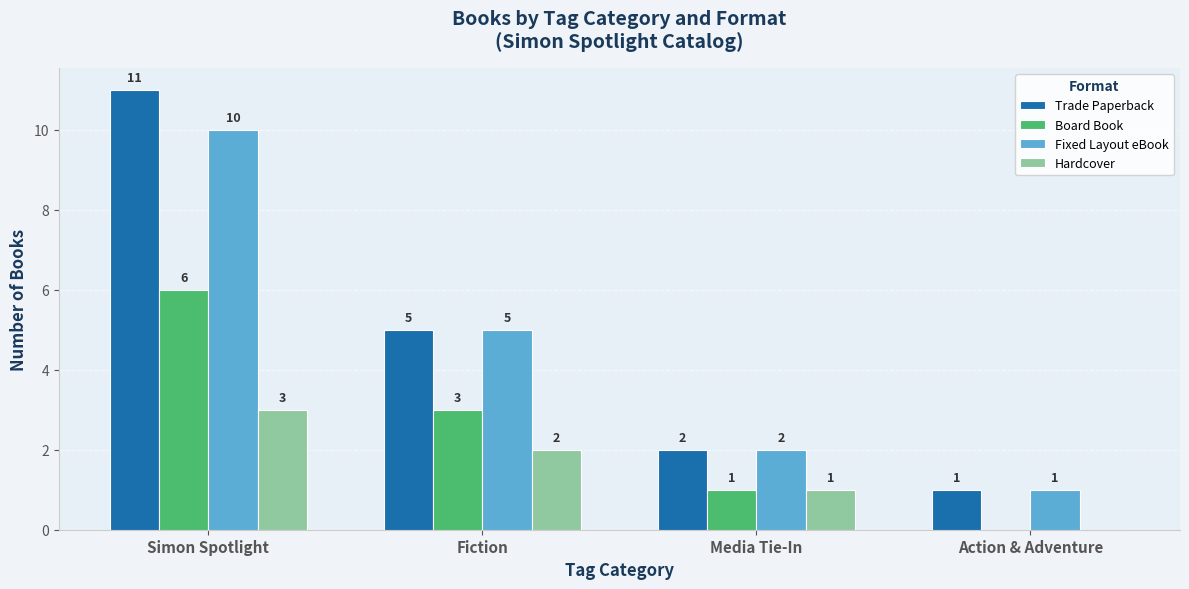

What is the spread (max minus min) of values at Action & Adventure?

1